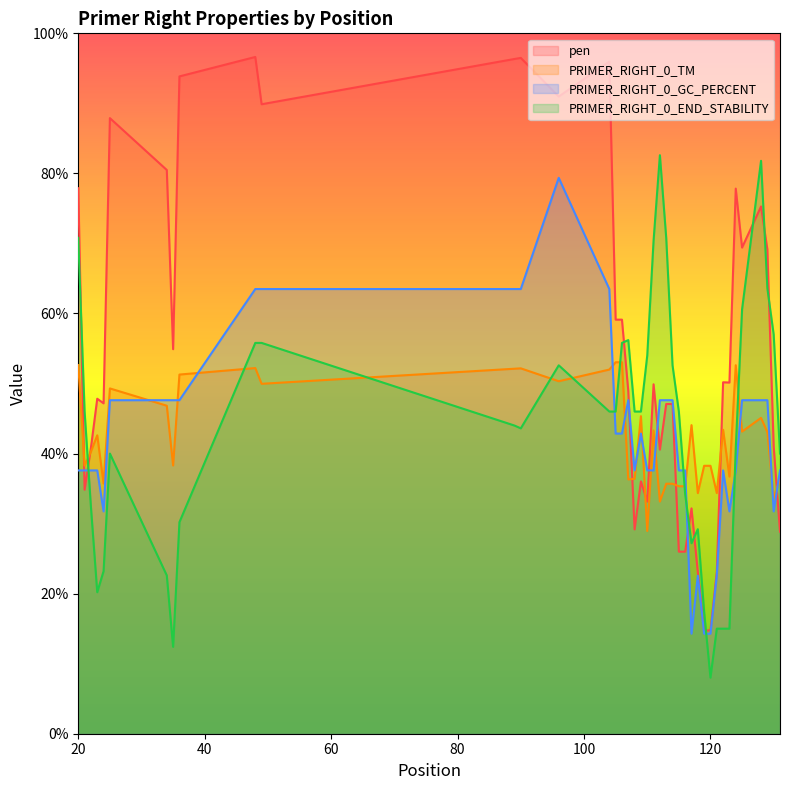

At which category is the sum across all series the highest?

96